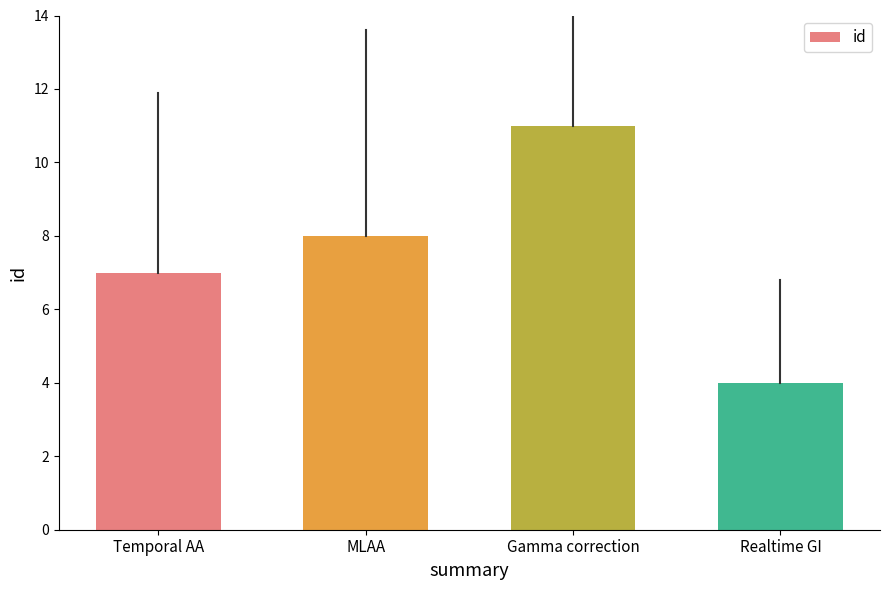

What is the greatest value displayed?

11